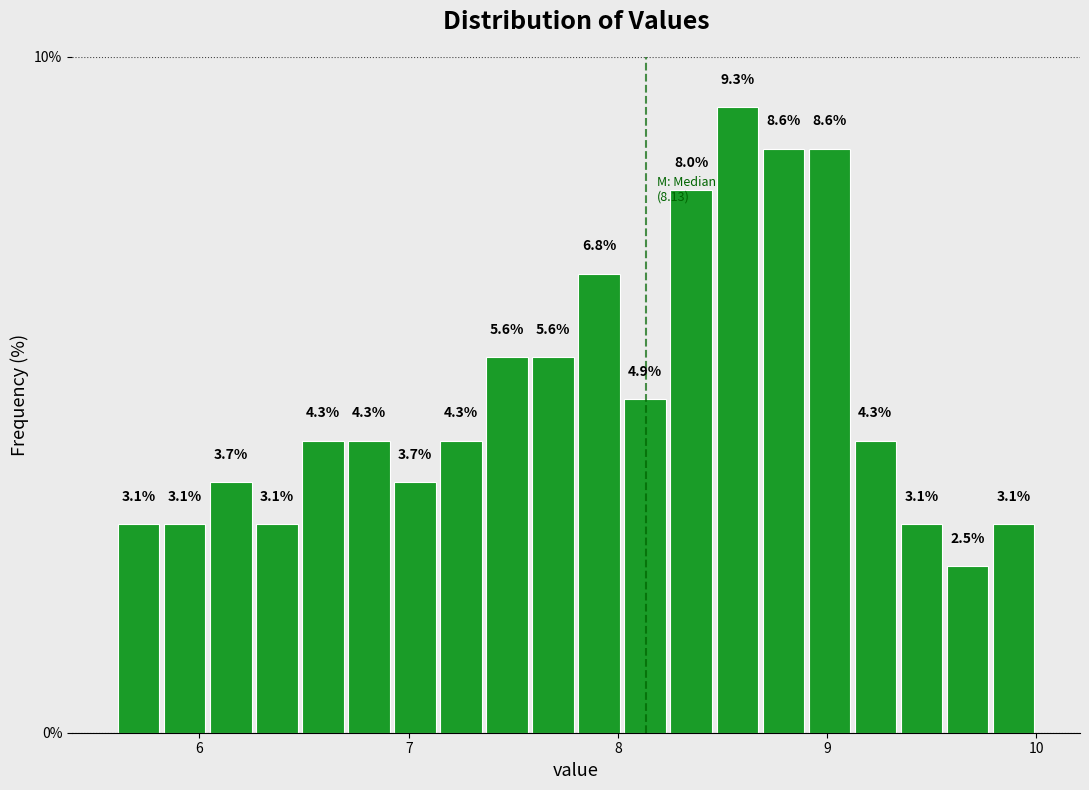

Around what value on the x-axis is the tallest bar? Give the approximate position of its centre, as read against the axis.

8.6